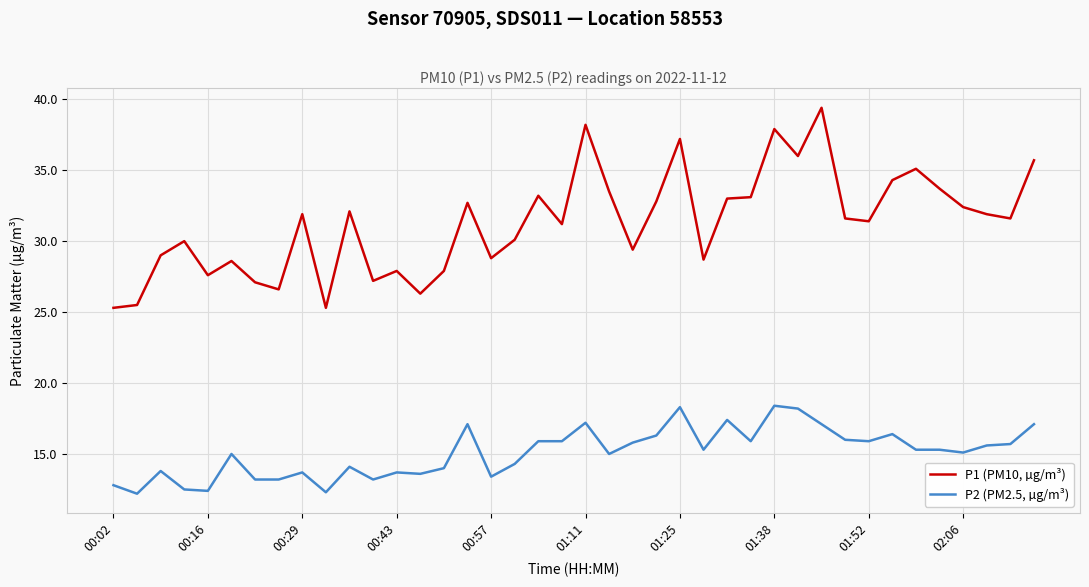

What is the maximum value for P2 (PM2.5, µg/m³)?

18.4